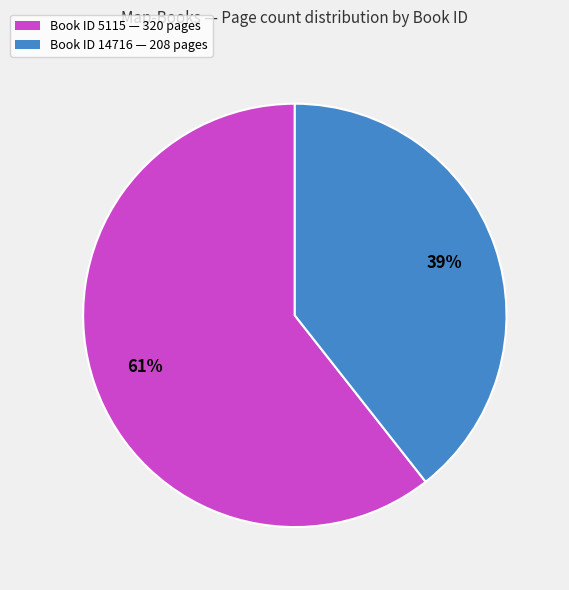

Which slice is the smallest?

Book ID 14716 — 208 pages